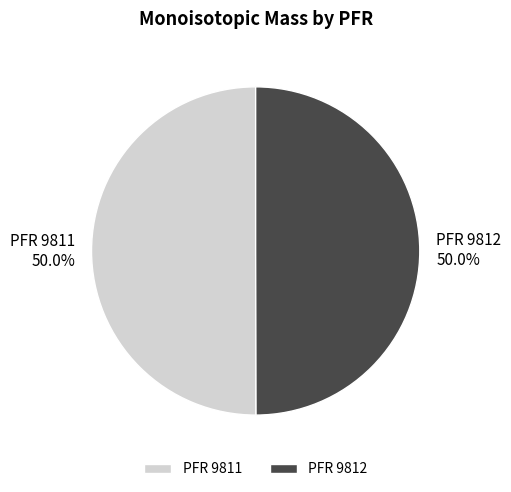

Approximately how many times larger is the value at PFR 9811 compared to PFR 9812?

1.0